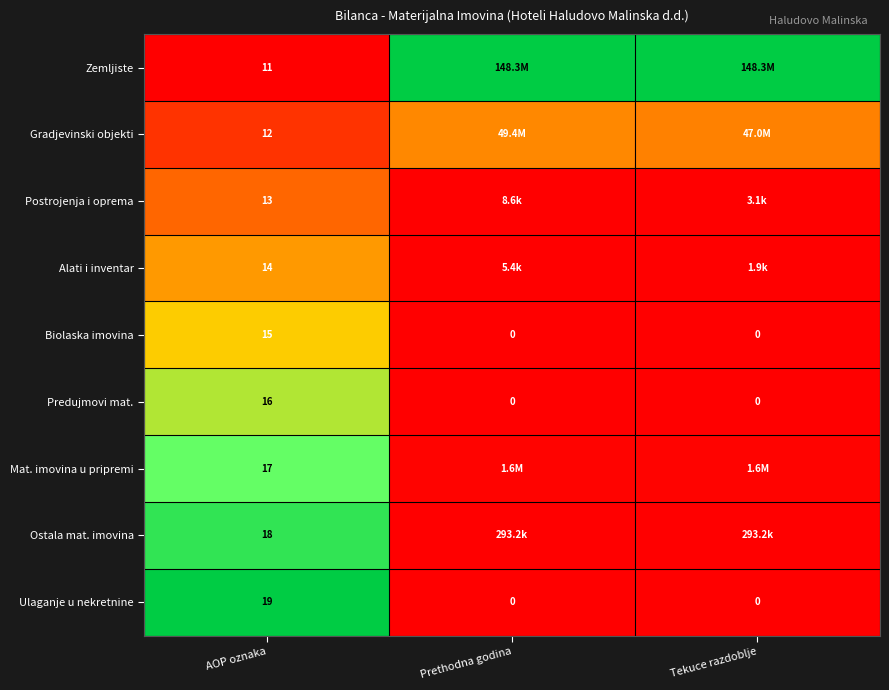

Is the value of Ulaganje u nekretnine at Prethodna godina greater than the value of Mat. imovina u pripremi at AOP oznaka?

No